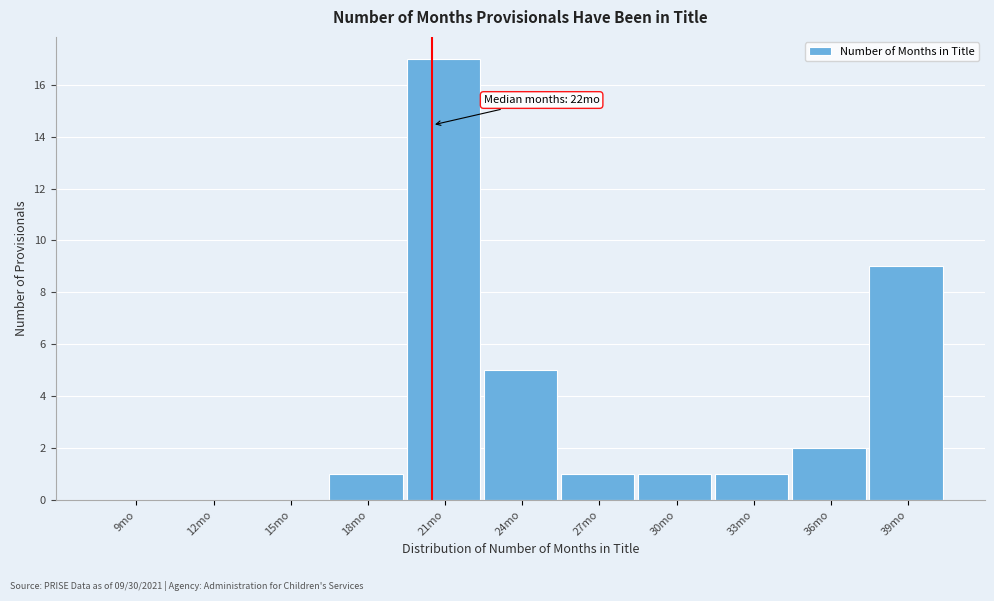

Reading right to left, transcribe all the data shown in this chart.

39mo=9	36mo=2	33mo=1	30mo=1	27mo=1	24mo=5	21mo=17	18mo=1	15mo=0	12mo=0	9mo=0